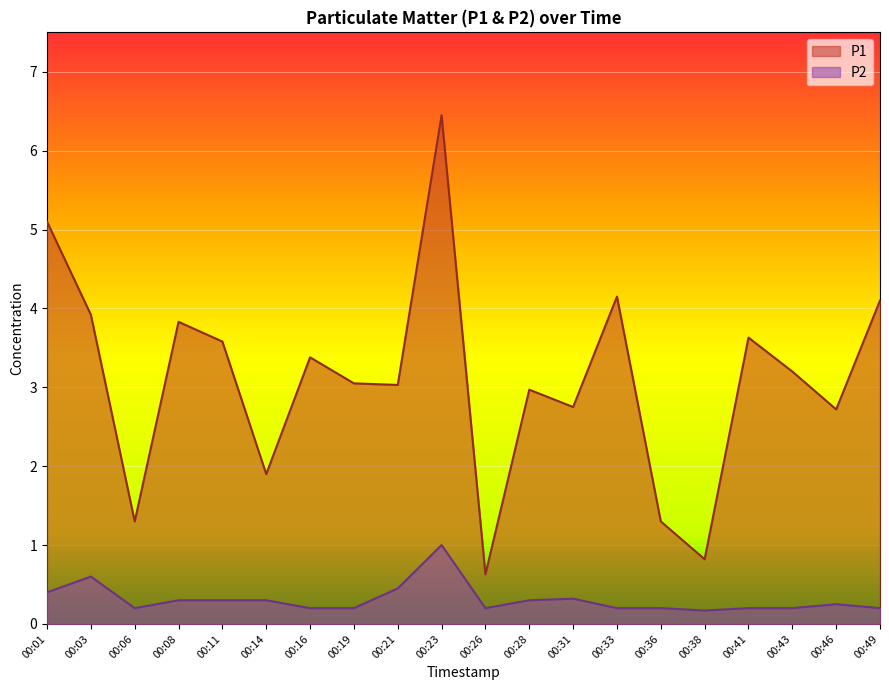

Which has a higher value, 00:16 or 00:23?

00:23